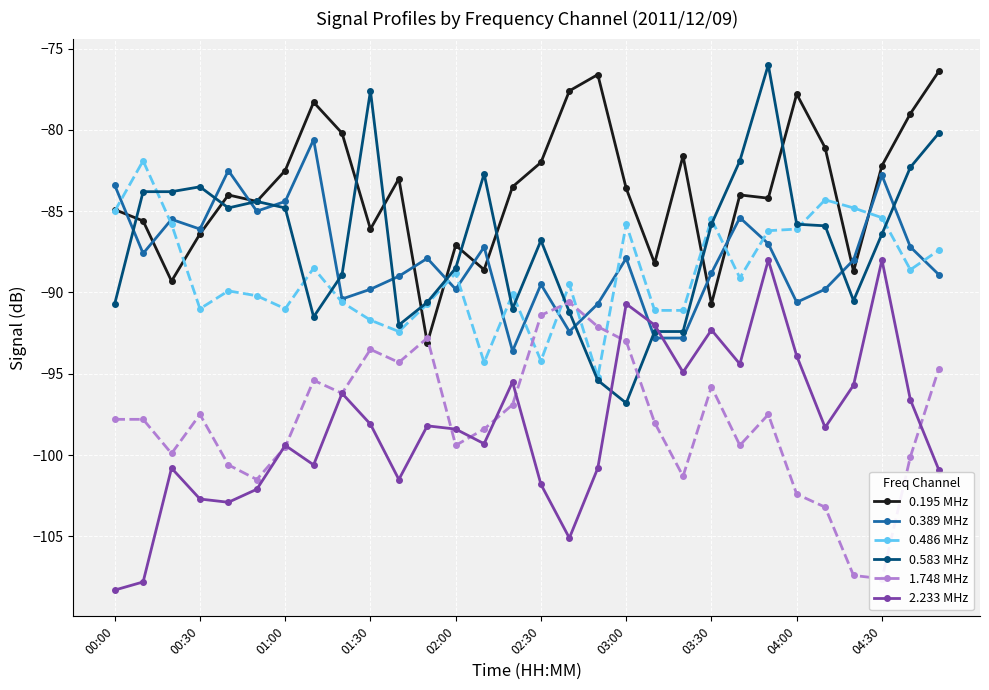

After their last crossing, which series has the higher values: 2.233 MHz or 0.389 MHz?

0.389 MHz